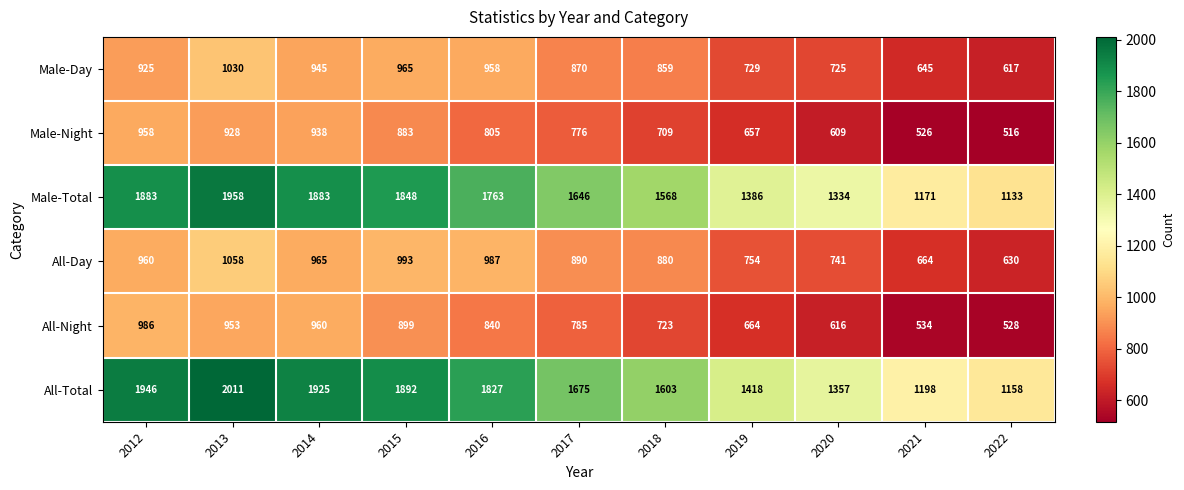

What is the total value across all series at 2016?

7180